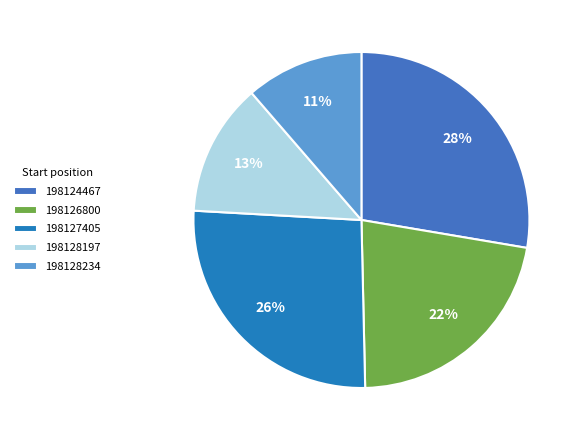

Is 198124467 the majority of the pie?

No